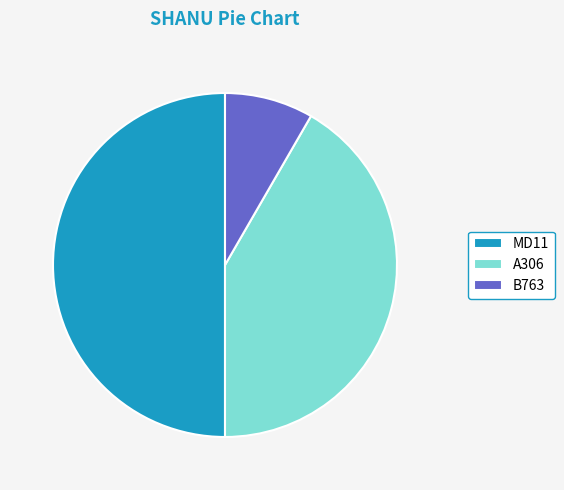

Is A306 the majority of the pie?

No